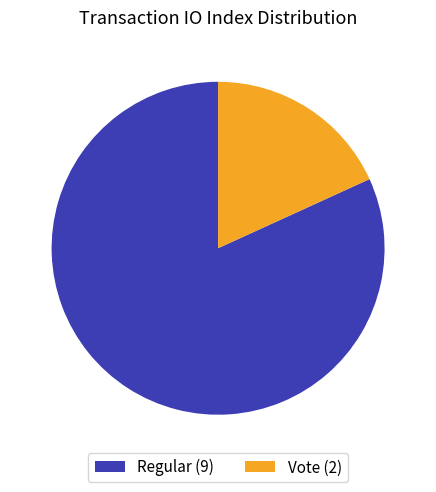

Is the sum of Regular and Vote greater than half?

Yes